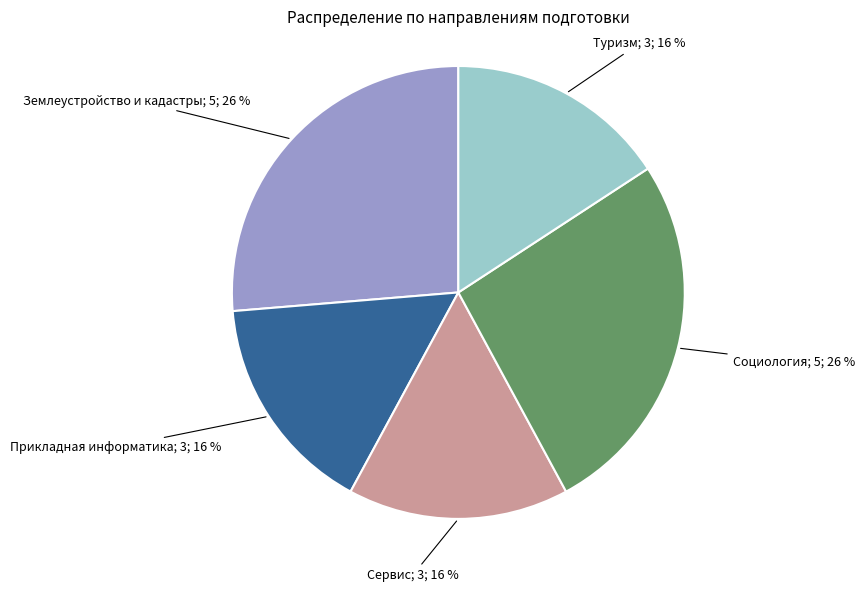

Is there a majority slice in this chart?

No